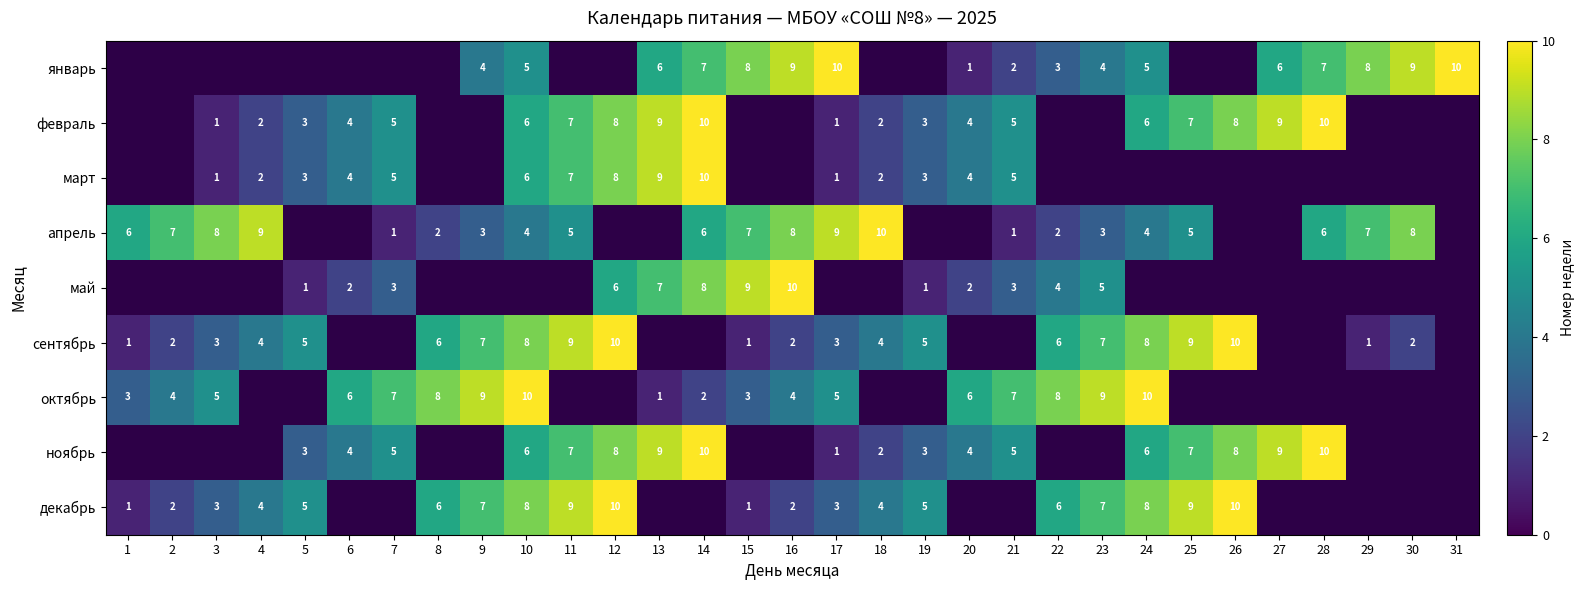

The value of декабрь at 1 is 1. True or false?

True